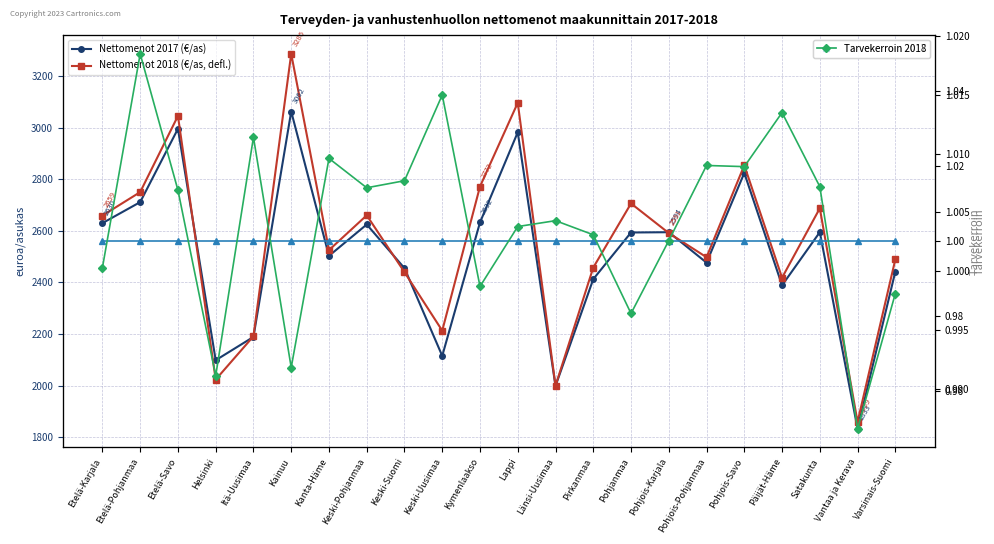

True or false: Nettomenot 2017 (€/as) and Tarvekerroin 2018 intersect in this chart.

False